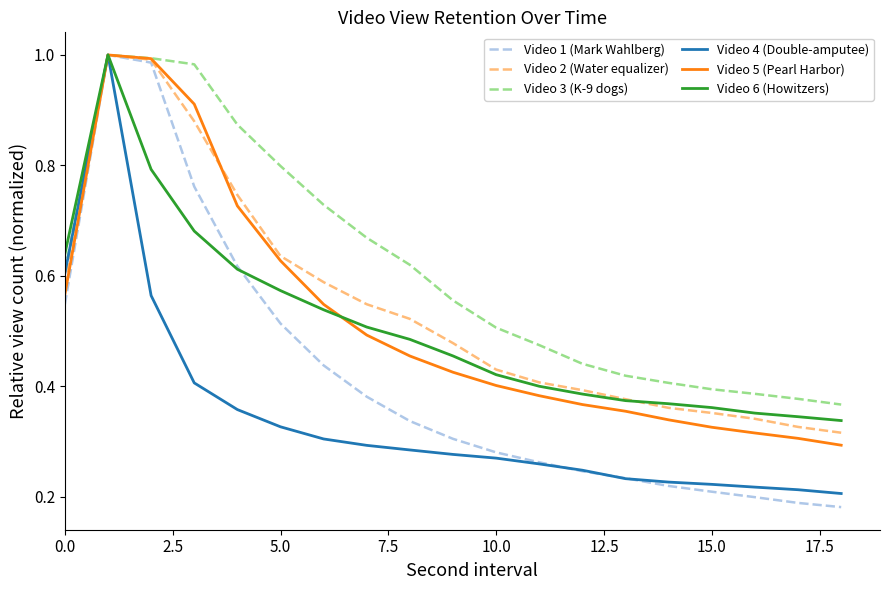

Which series has the widest spread of values?

Video 1 (Mark Wahlberg)